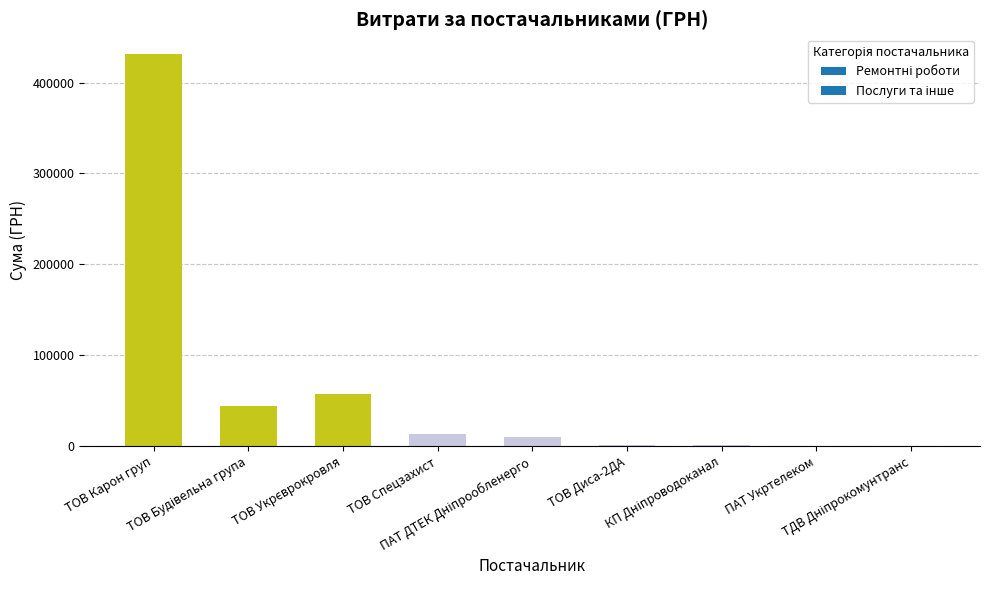

At which label does the data first exceed 9735?

ТОВ Карон груп